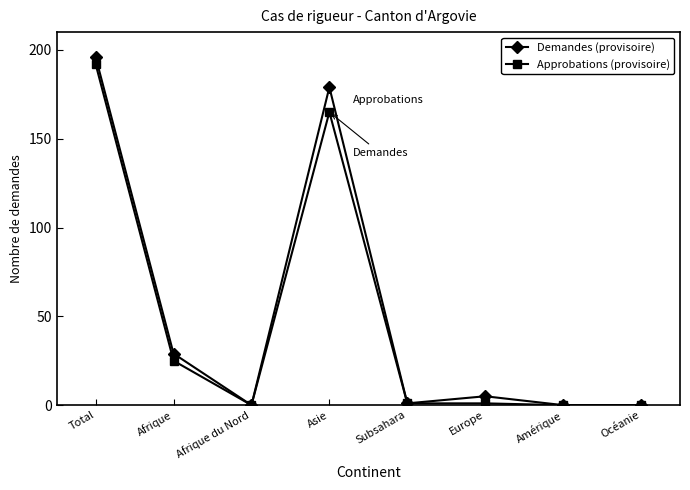

Count the number of categories in the chart.

8